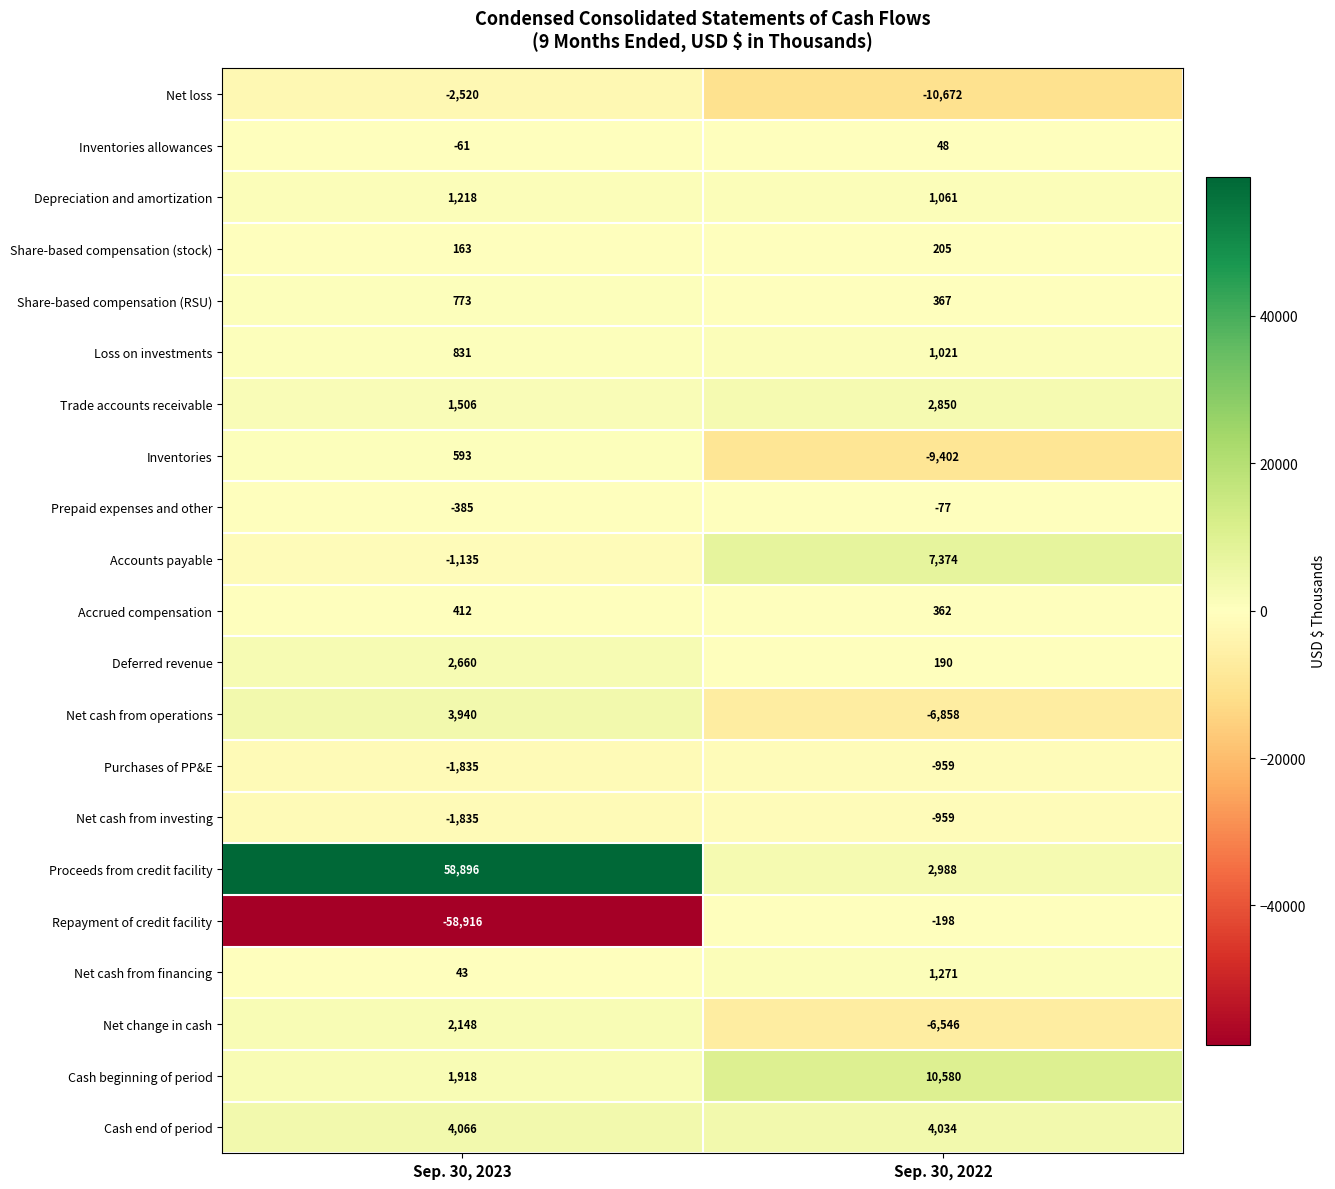

What is the minimum value for Share-based compensation (RSU)?

367